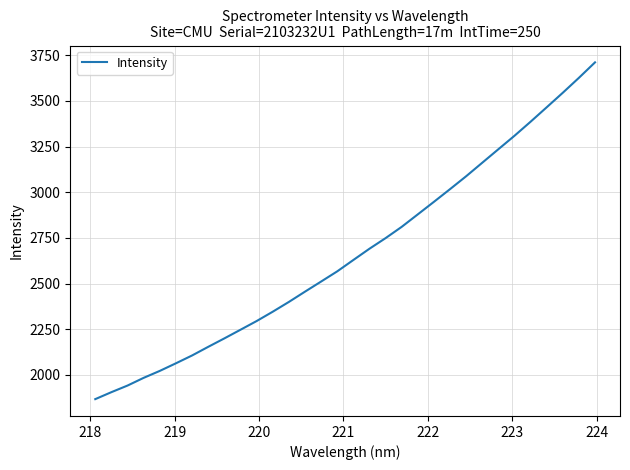

What is the smallest value displayed?

1867.3